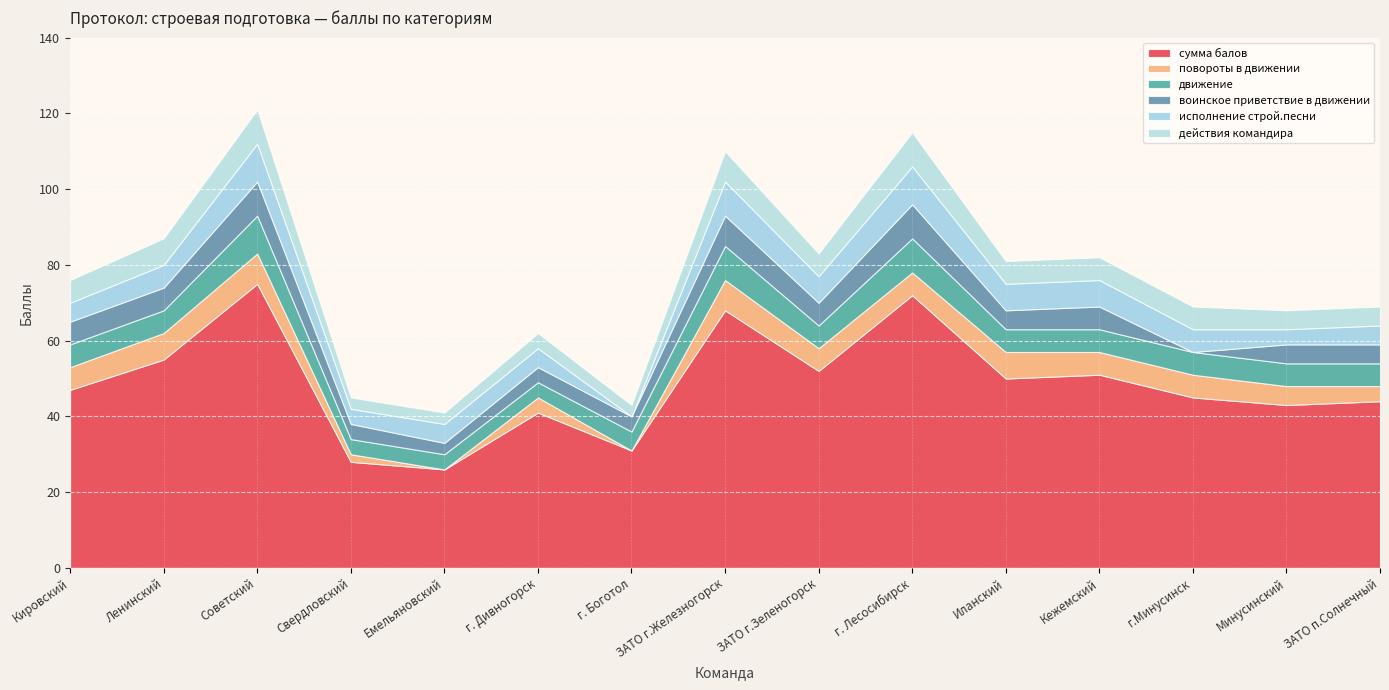

How many interior local peaks does the исполнение строй.песни series have?

3